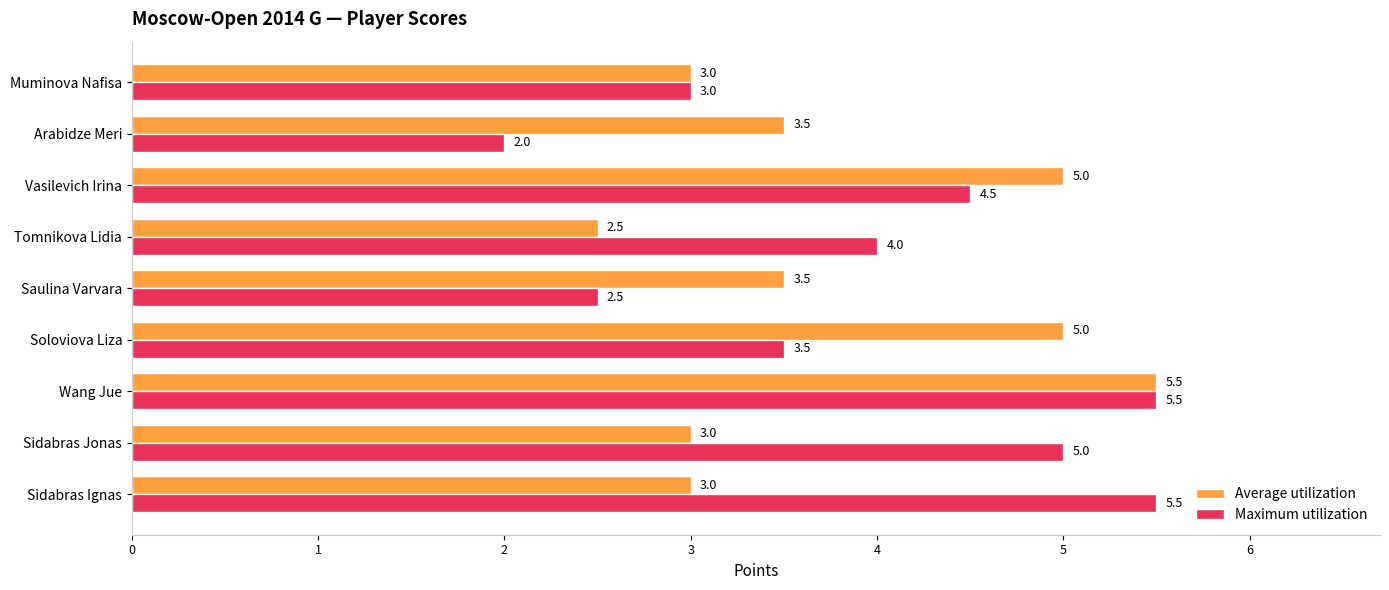

List the series in order of their overall mean, highest first.

Maximum utilization, Average utilization